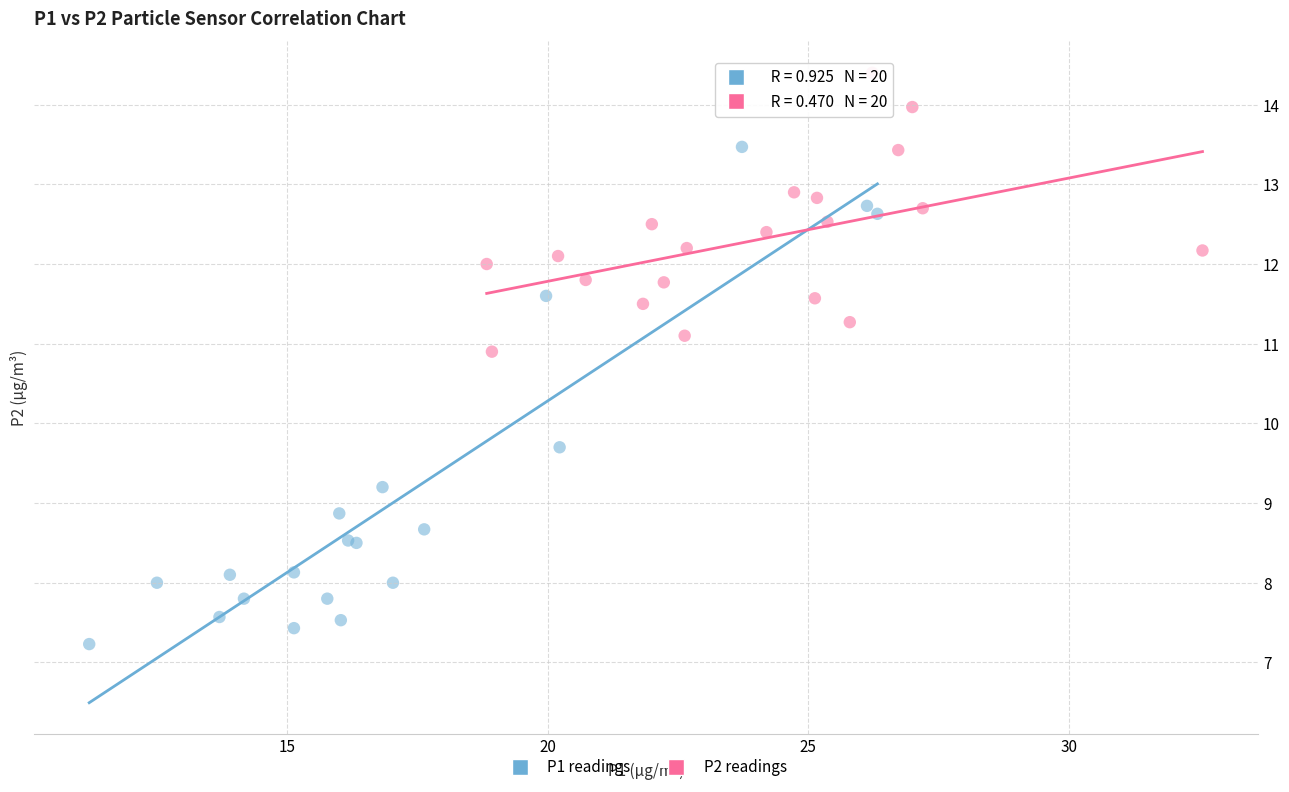

Which series reaches the maximum Y coordinate?

P2 readings